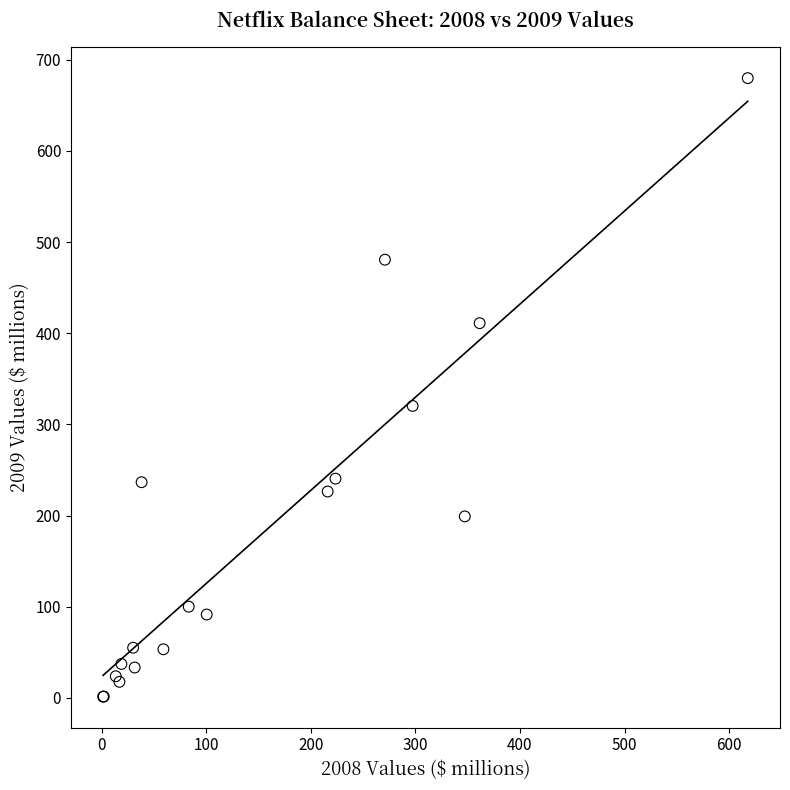

What Y value in the scatter plot is closest to 340?

320.2